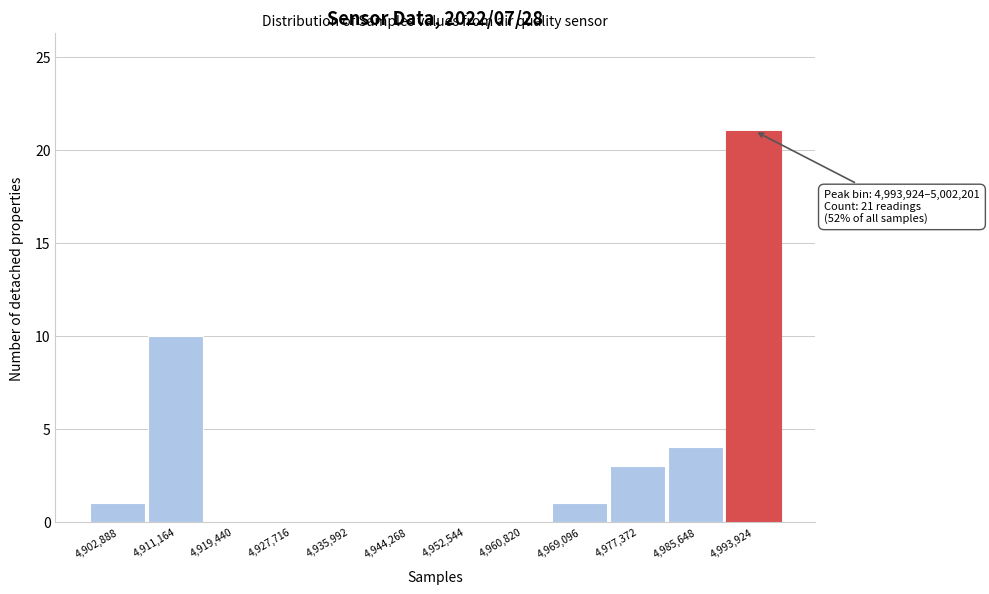

Reading left to right, transcribe all the data shown in this chart.

4,902,888=1	4,911,164=10	4,919,440=0	4,927,716=0	4,935,992=0	4,944,268=0	4,952,544=0	4,960,820=0	4,969,096=1	4,977,372=3	4,985,648=4	4,993,924=21